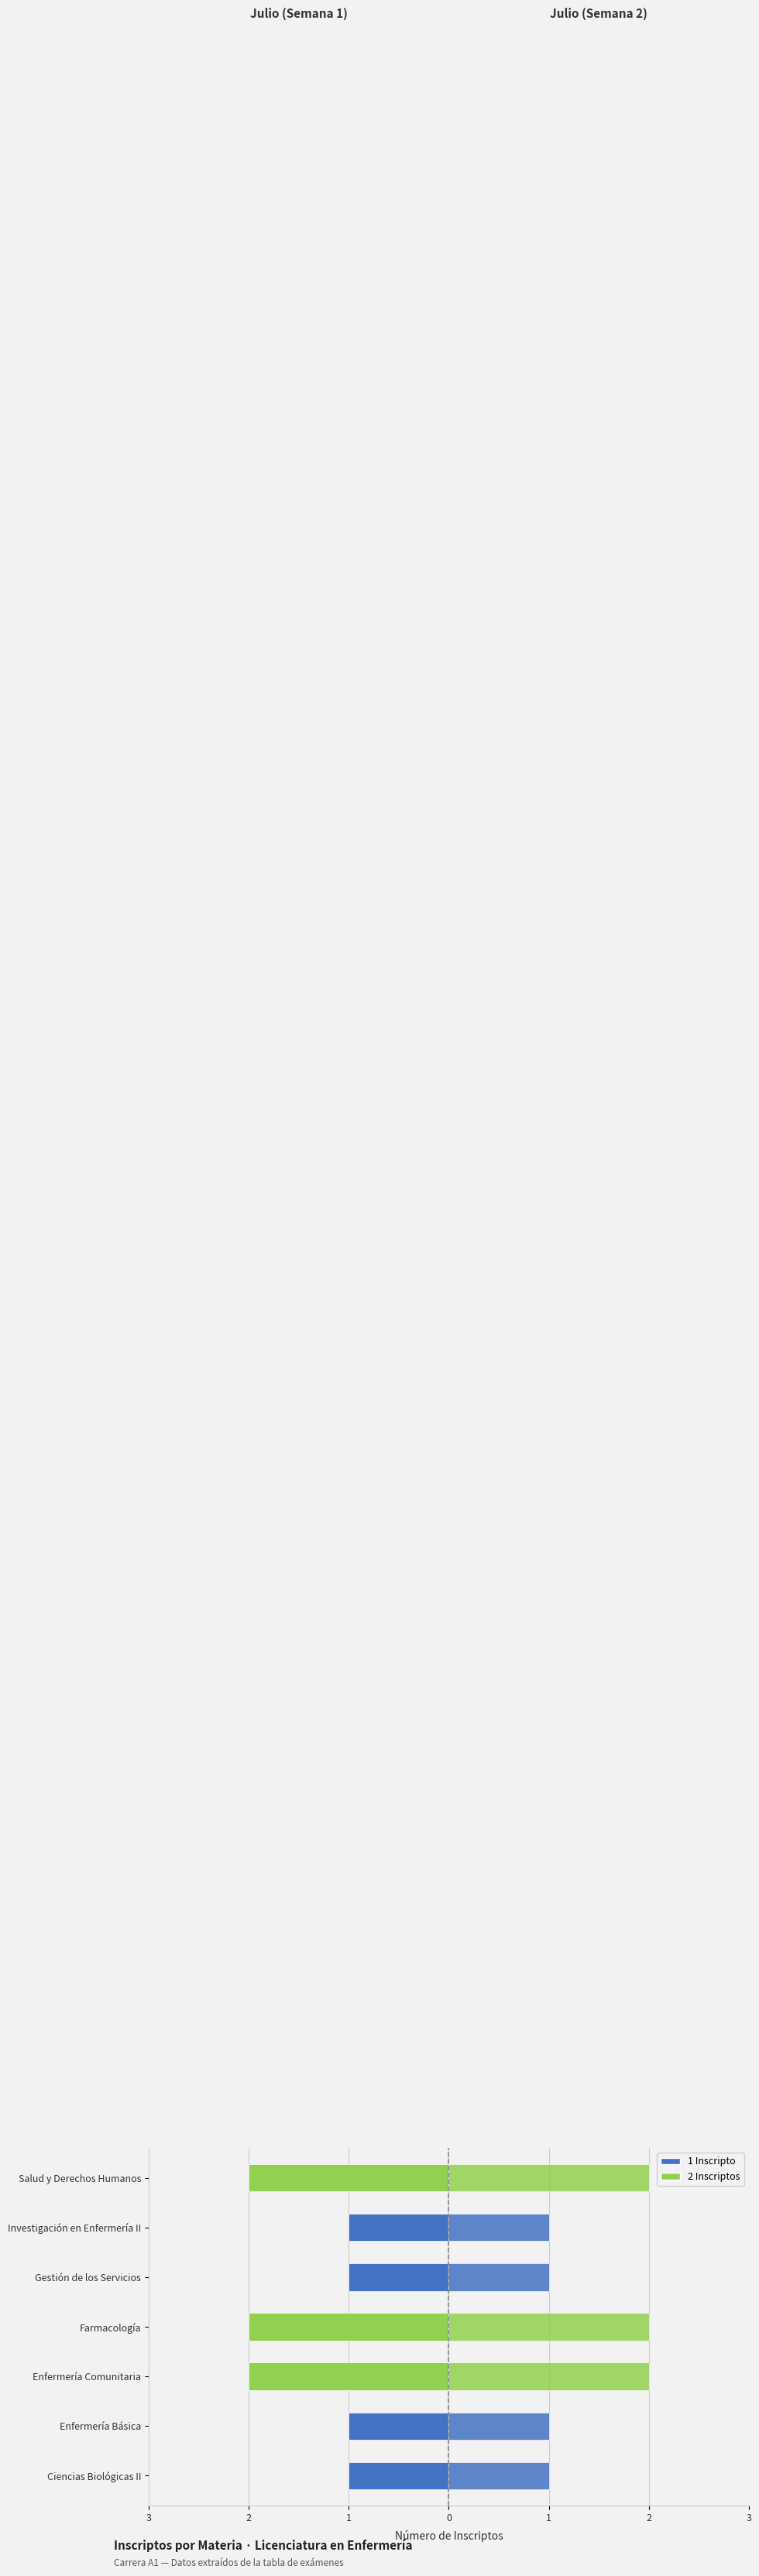

Which label corresponds to the largest value in the chart?

Enfermería Comunitaria